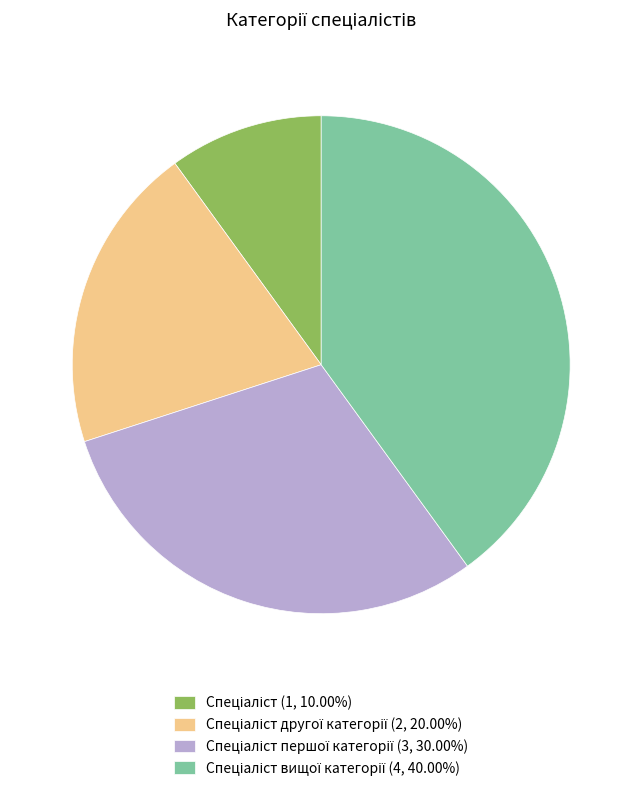

Does any single category account for the majority?

No